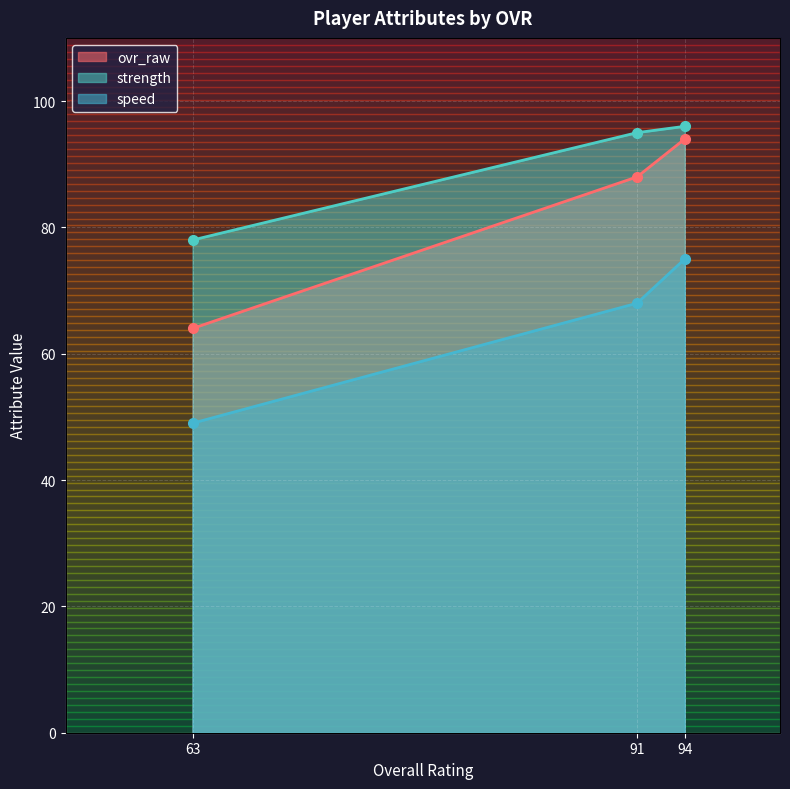

Is it true that speed equals 75 at 94?

True